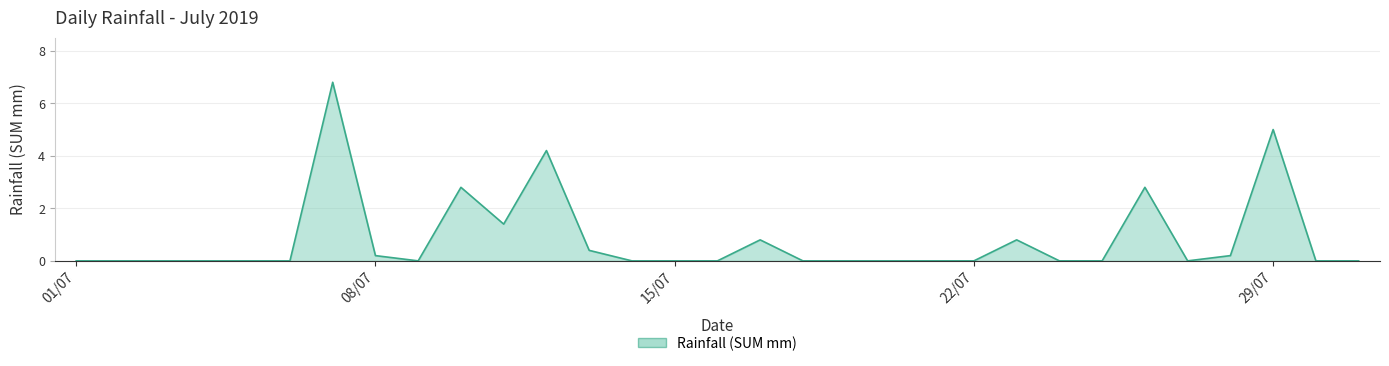

What is the greatest value displayed?

6.8